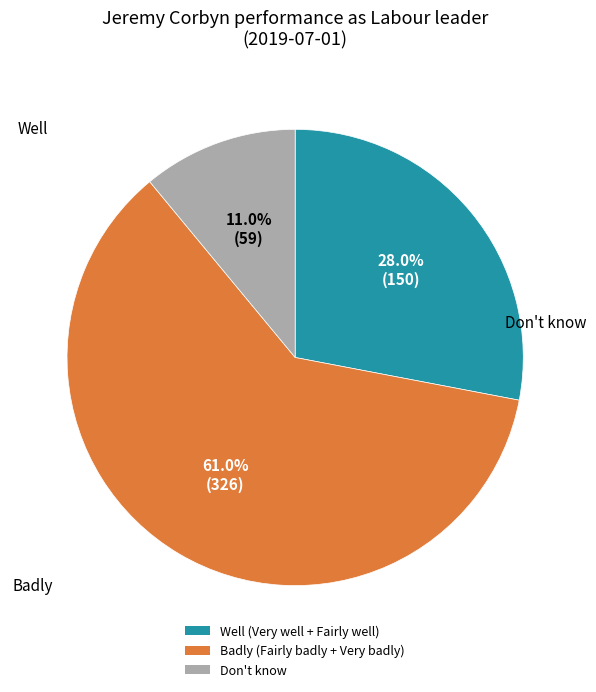

Is there a majority slice in this chart?

Yes